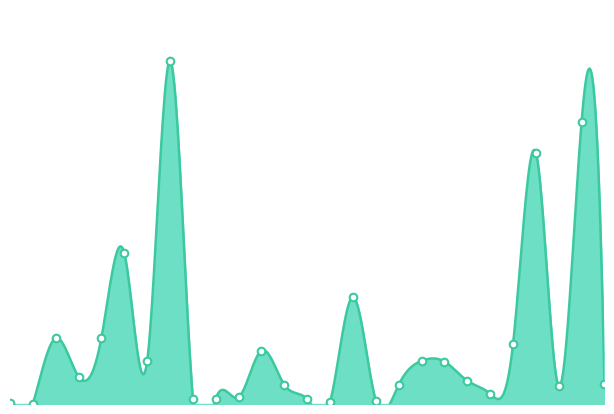

What is the ratio of the value at 15 to the value at 0?

156.0